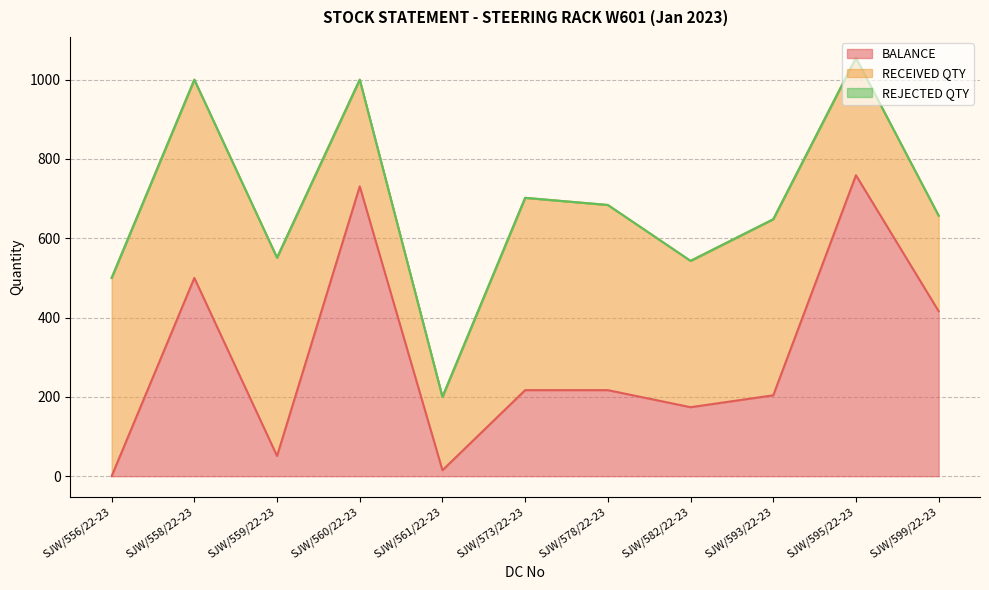

True or false: REJECTED QTY and BALANCE intersect in this chart.

False